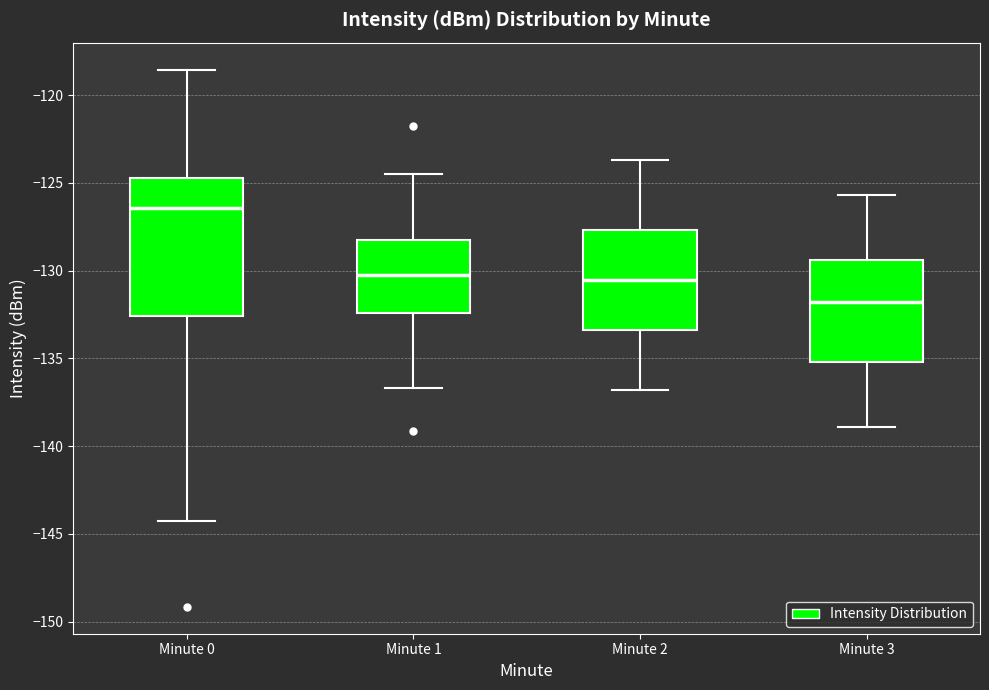

Reading left to right, transcribe this box plot: for each box, give where its median line is, the range the box spans, and where its two whiskers end, as read against the y-axis. The values are not printed on the chart, so give them approximately, as read against the axis.

Minute 0: median -126.5, box -132.5 to -124.5, whiskers -144.5 to -118.5
Minute 1: median -130.0, box -132.5 to -128.5, whiskers -136.5 to -124.5
Minute 2: median -130.5, box -133.5 to -127.5, whiskers -137.0 to -123.5
Minute 3: median -132.0, box -135.0 to -129.5, whiskers -139.0 to -125.5